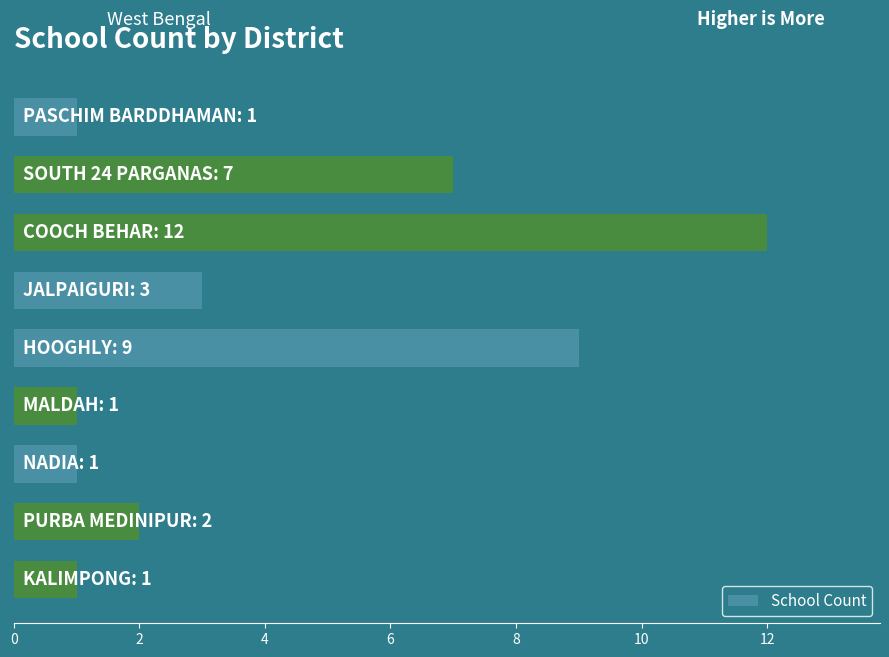

What is the value of the 5th bar from the top?

9